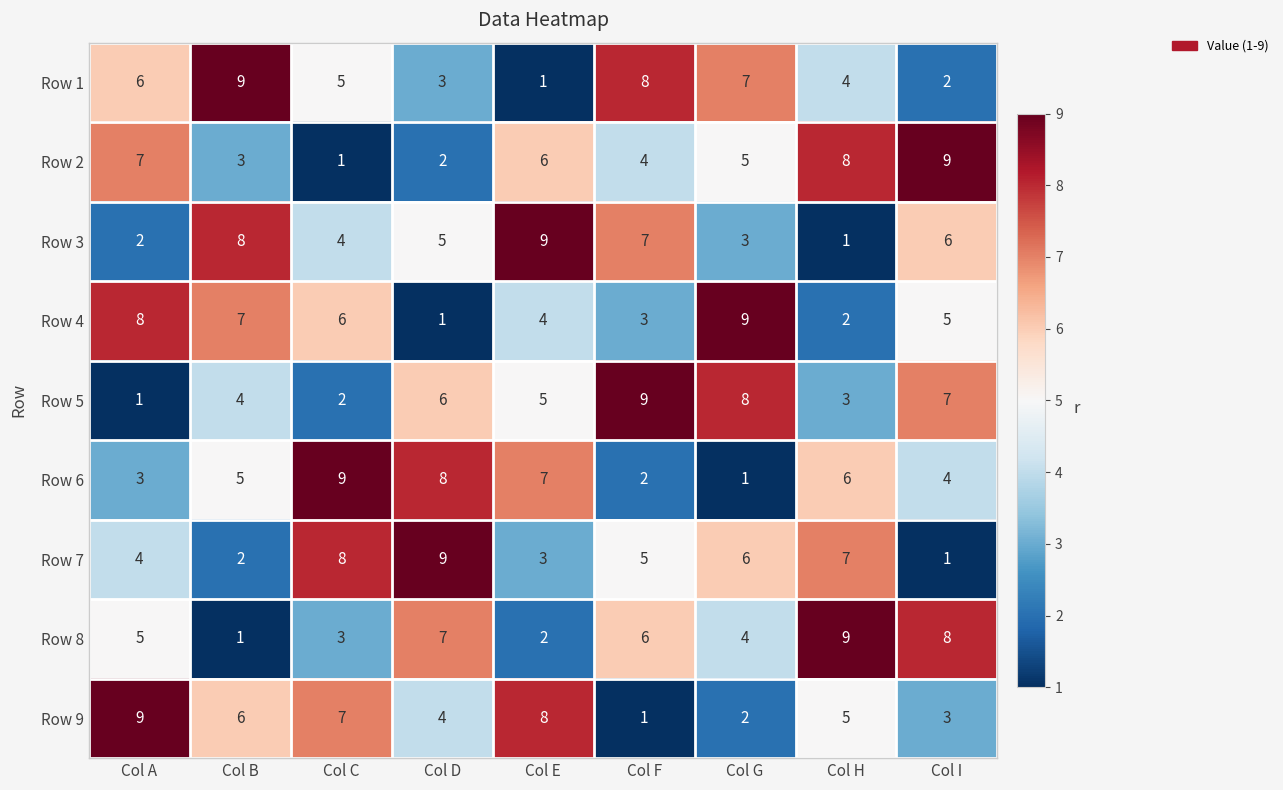

What is the maximum value shown in the chart?

9